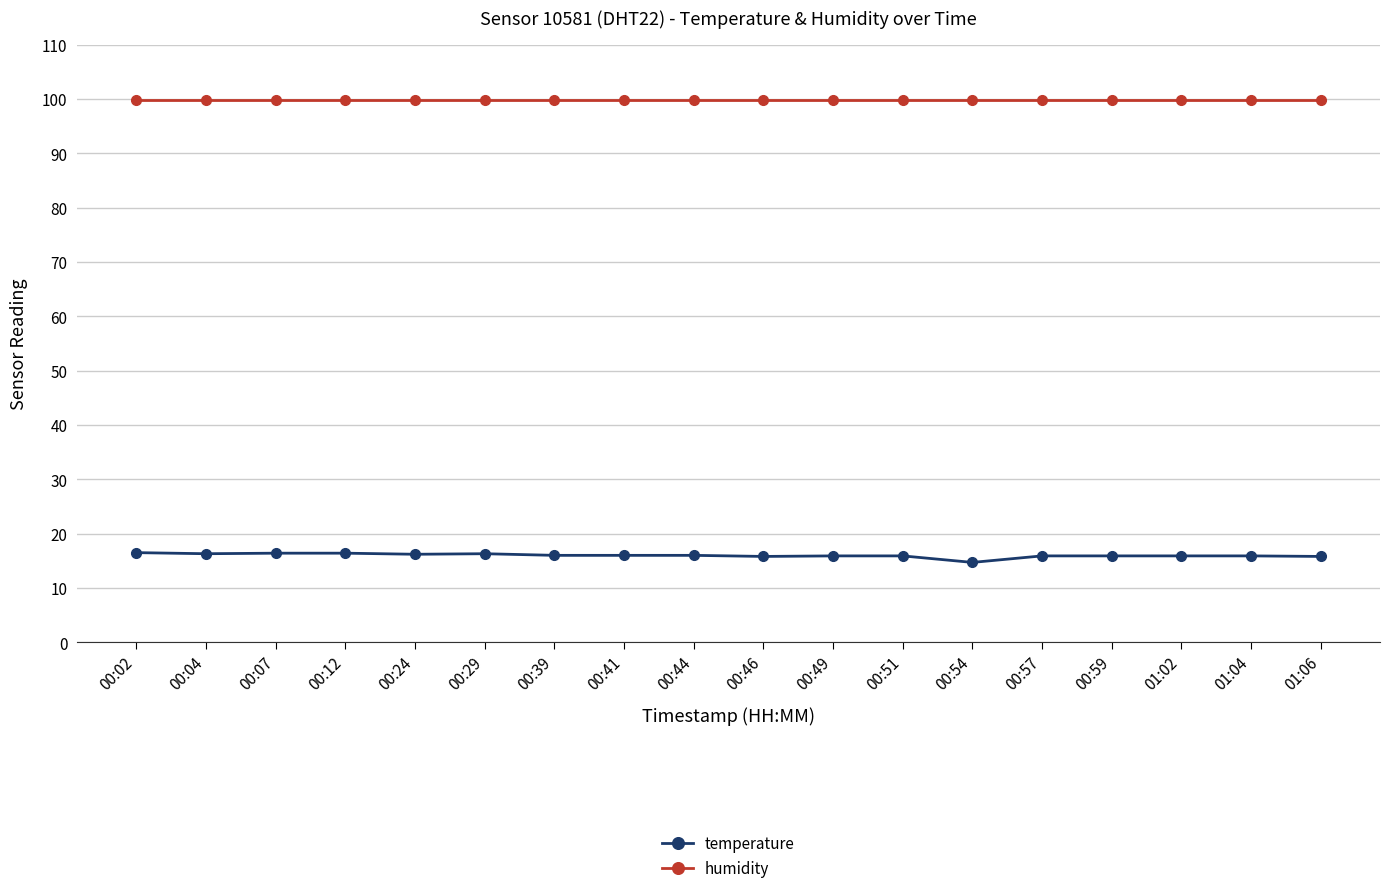

True or false: temperature and humidity cross at least once.

False